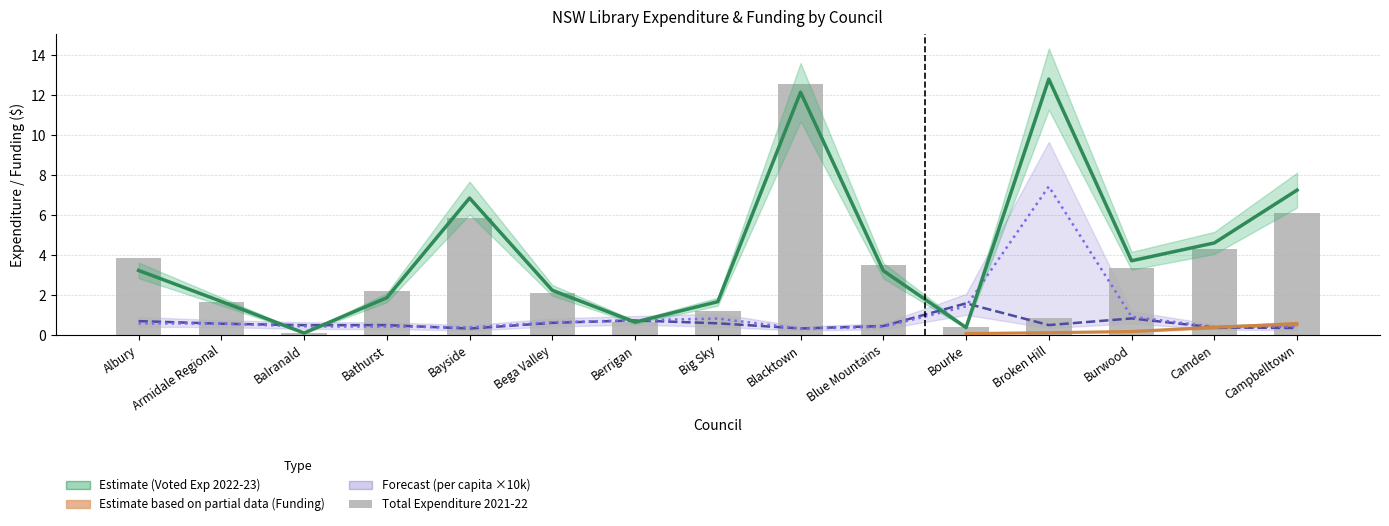

Which category has the highest value across all series?

Broken Hill